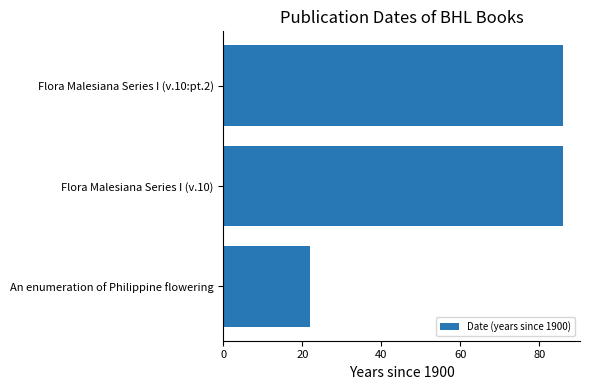

Reading top to bottom, list all the values displayed in this chart.

86	86	22